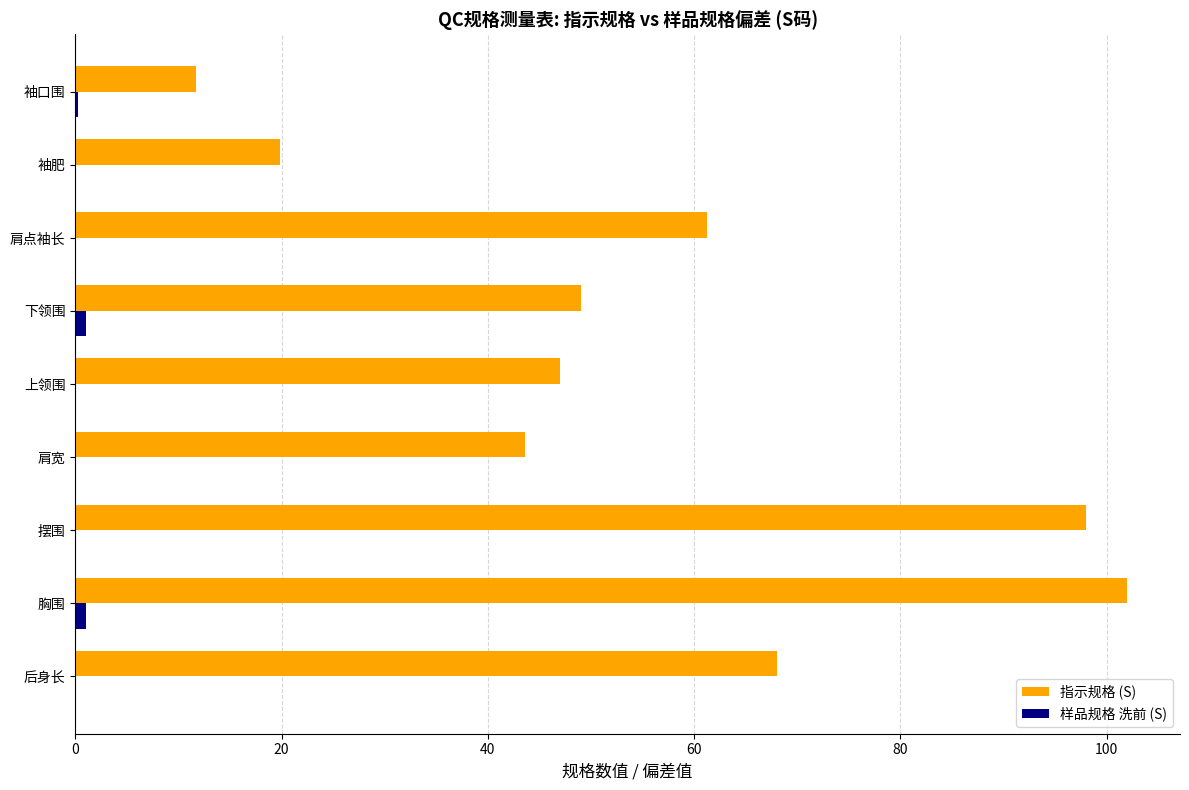

Which series has the widest spread of values?

指示规格 (S)